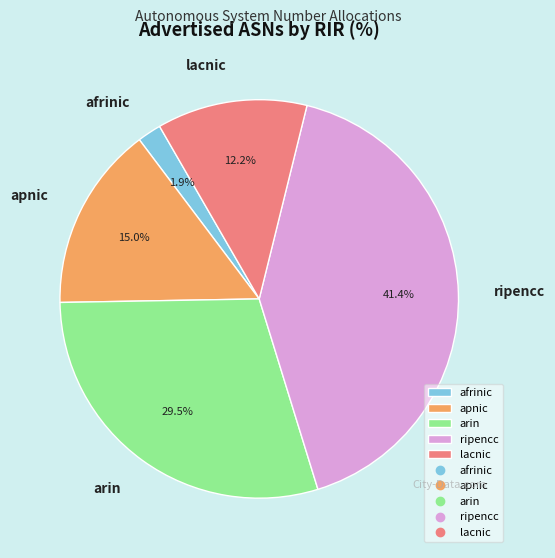

To the nearest percent, what portion does ripencc represent?

41%